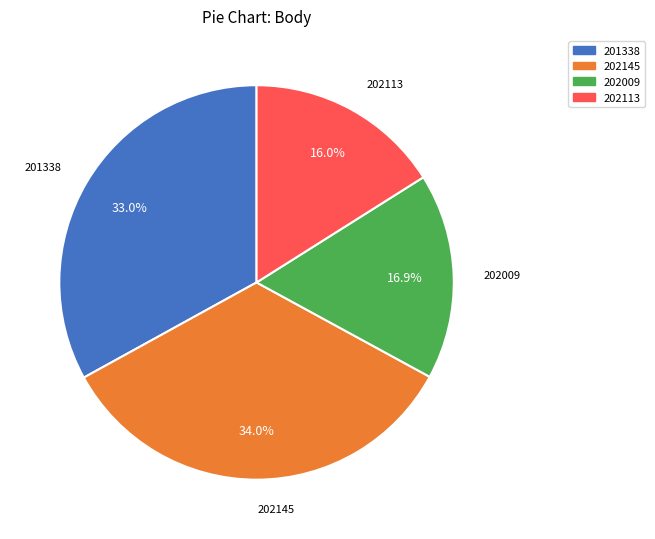

What is the smallest slice in the pie chart?

202113